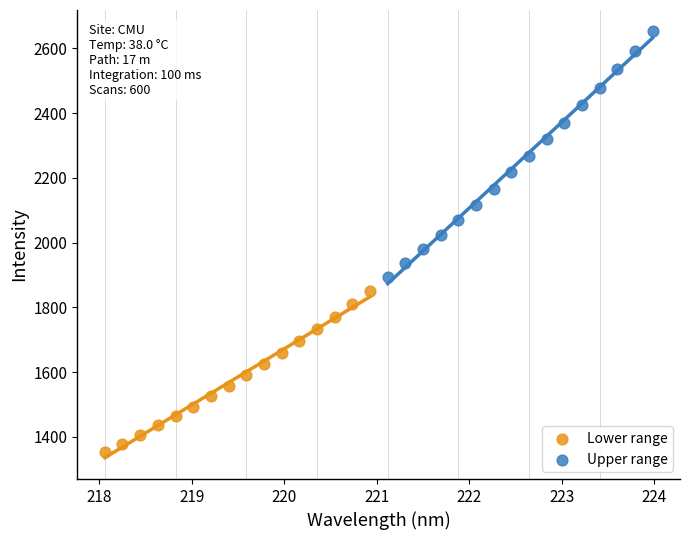

What are all the series names shown in the legend?

Lower range, Upper range